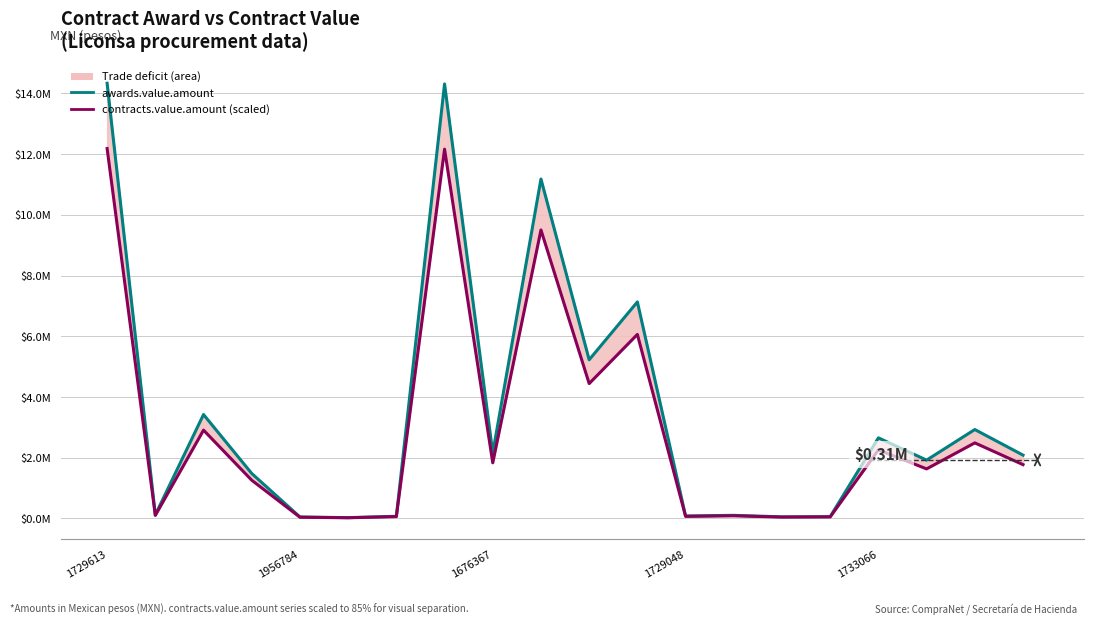

How many data points in contracts.value.amount (scaled) are above 1773538?

10